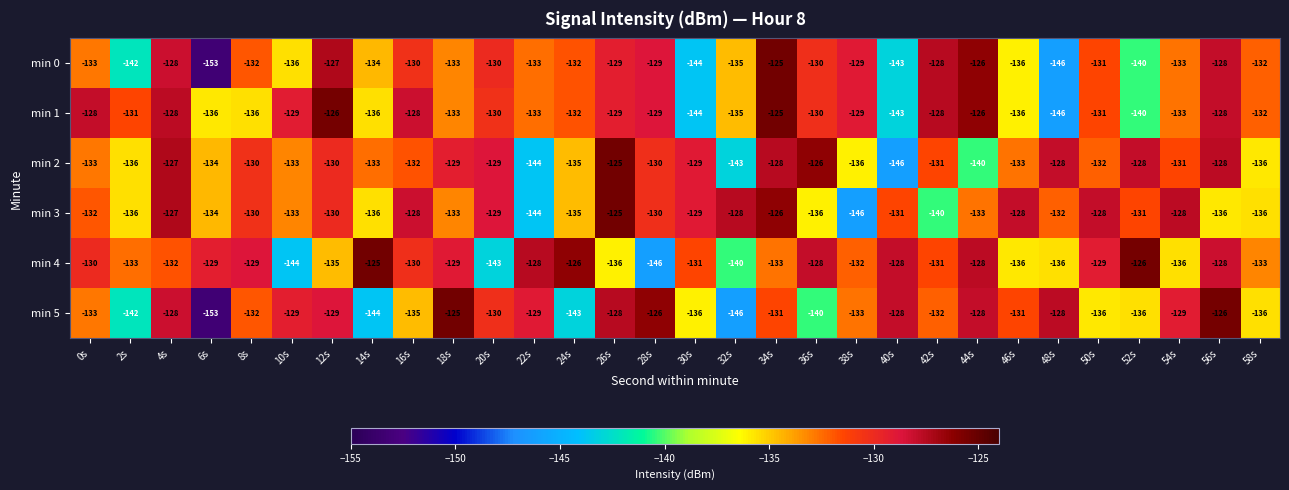

True or false: min 0 has a value of -28 at 32s.

False